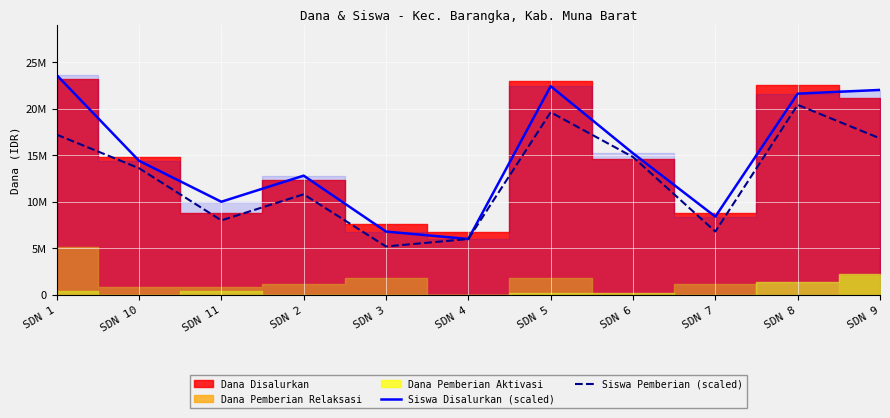

Where is the first local maximum for Siswa Disalurkan (scaled)?

SDN 2